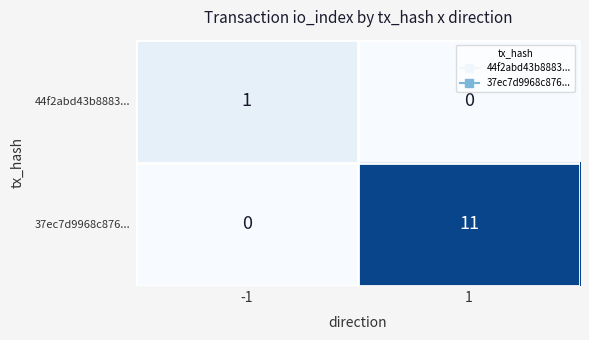

Rank the series at 1 from highest to lowest value.

37ec7d9968c876..., 44f2abd43b8883...